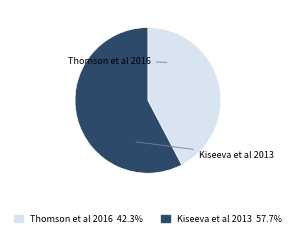

Rank the categories by value from highest to lowest.

Kiseeva et al 2013, Thomson et al 2016